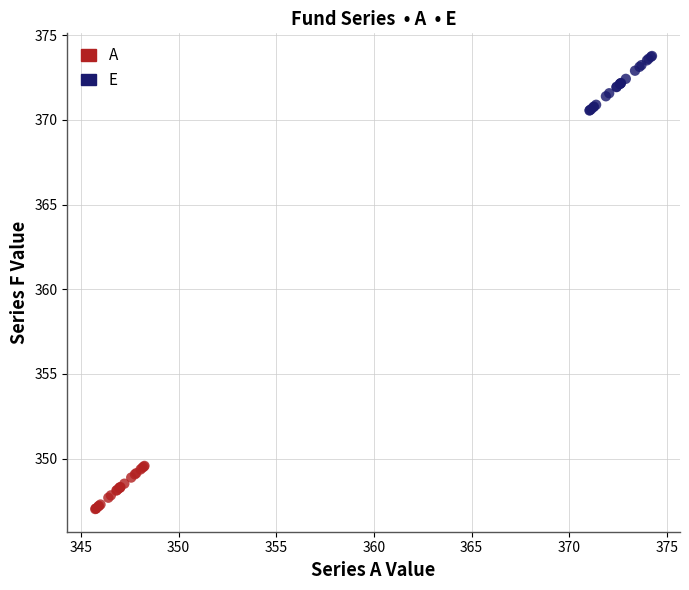

Which series reaches the maximum Y coordinate?

E